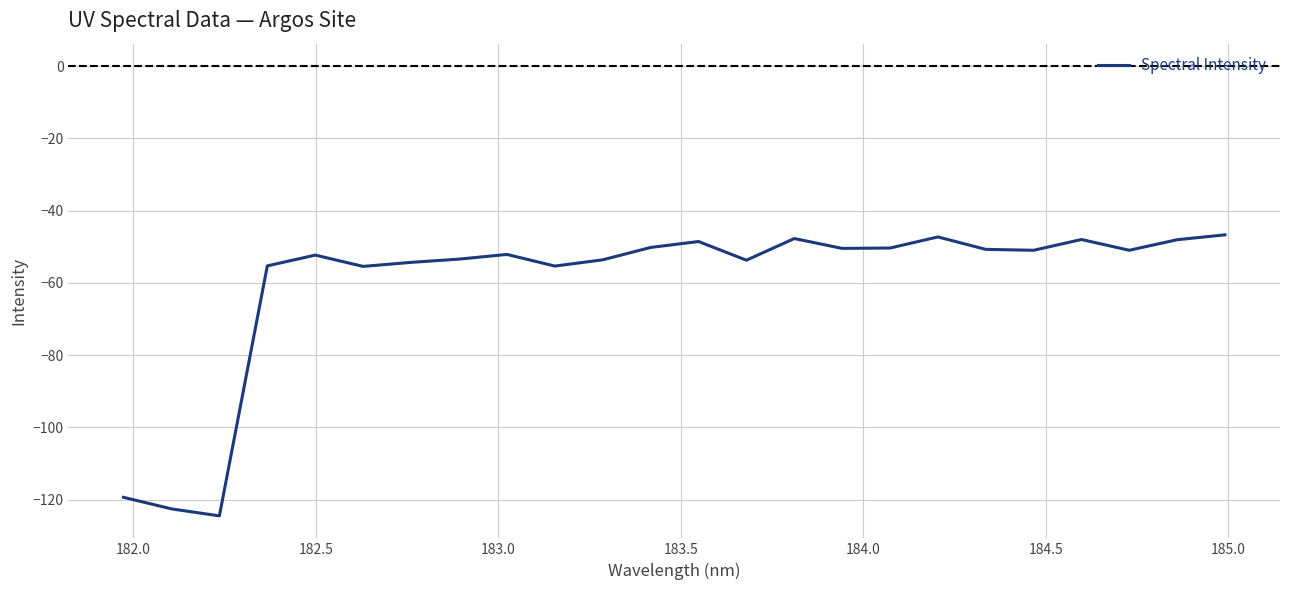

What is the maximum value shown in the chart?

-46.7